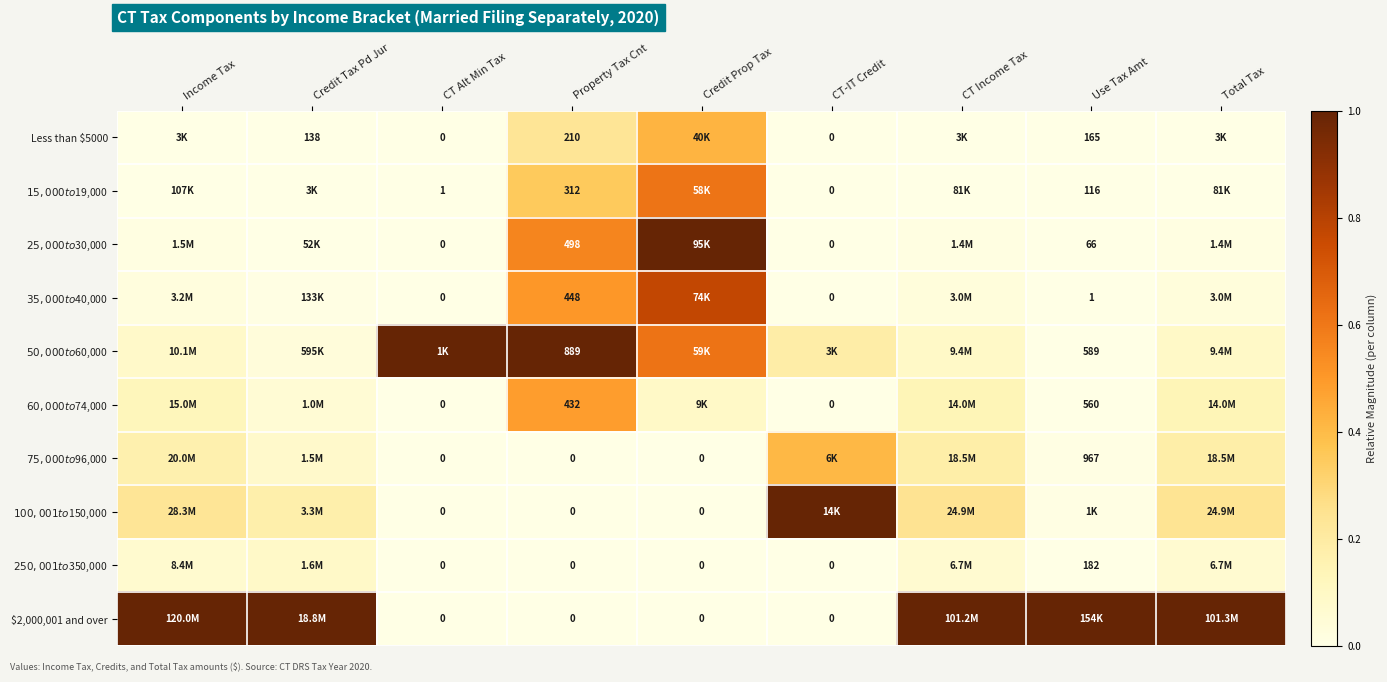

Between Property Tax Cnt and CT Income Tax, which series saw the biggest shift?

$2,000,001 and over